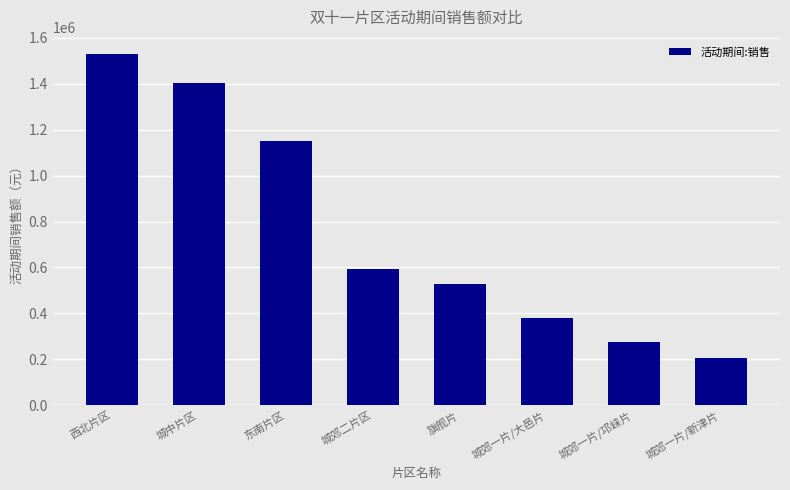

What is the label of the 1st bar from the left?

西北片区